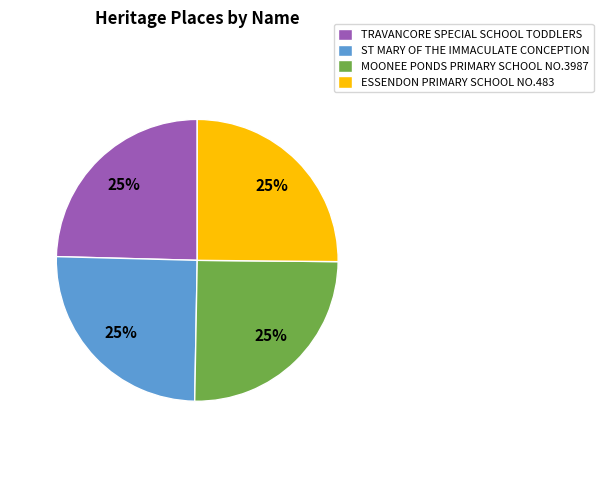

To the nearest percent, what is the average slice percentage?

25%